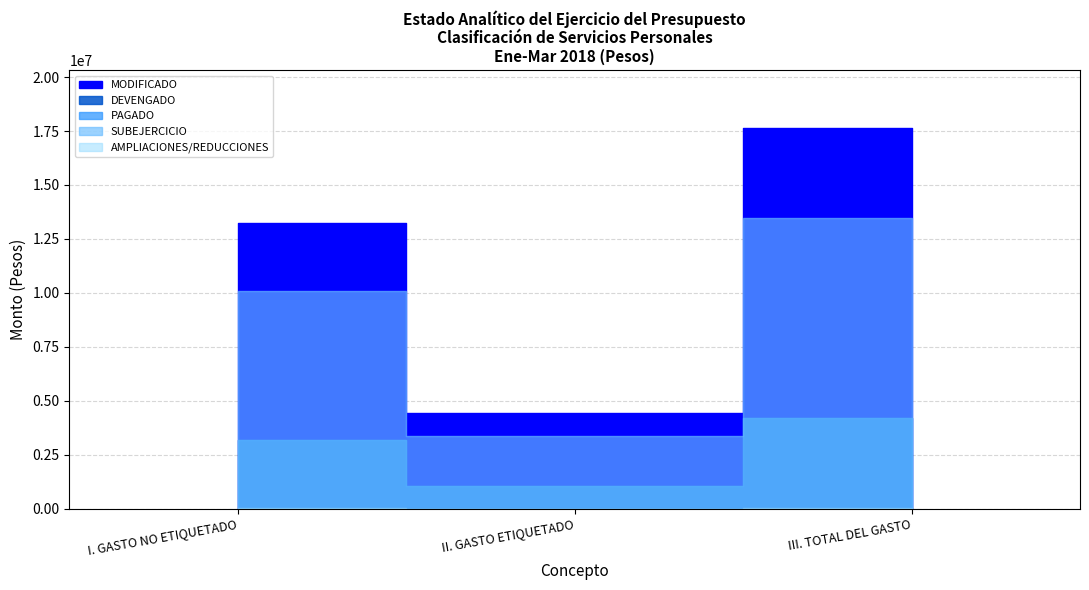

How many categories are shown in the chart?

3